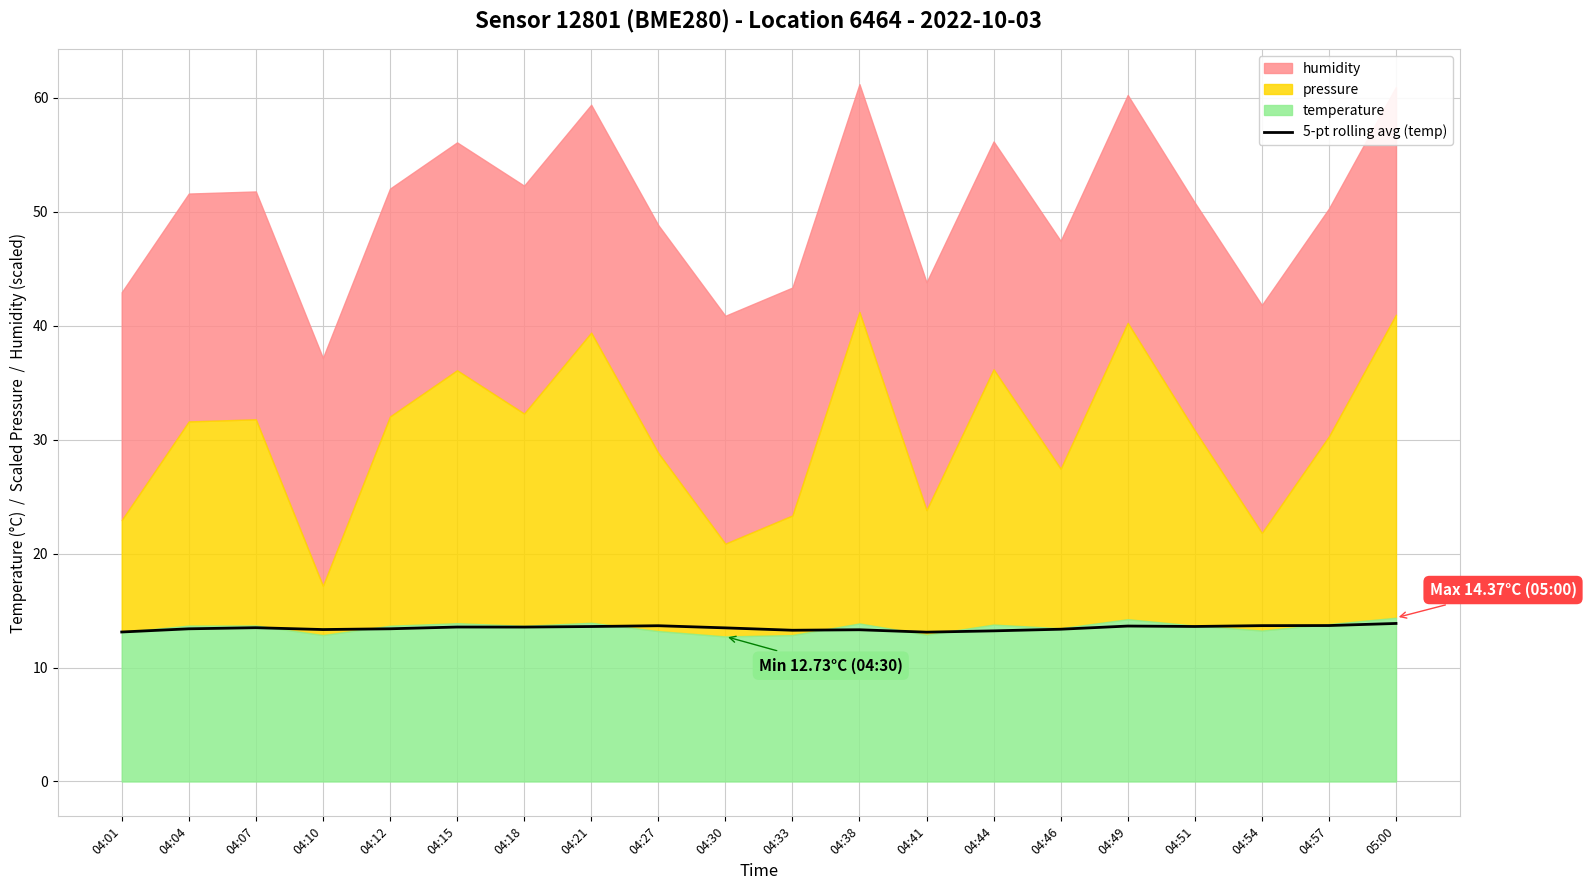

At which category does the chart reach its peak across all series?

05:00